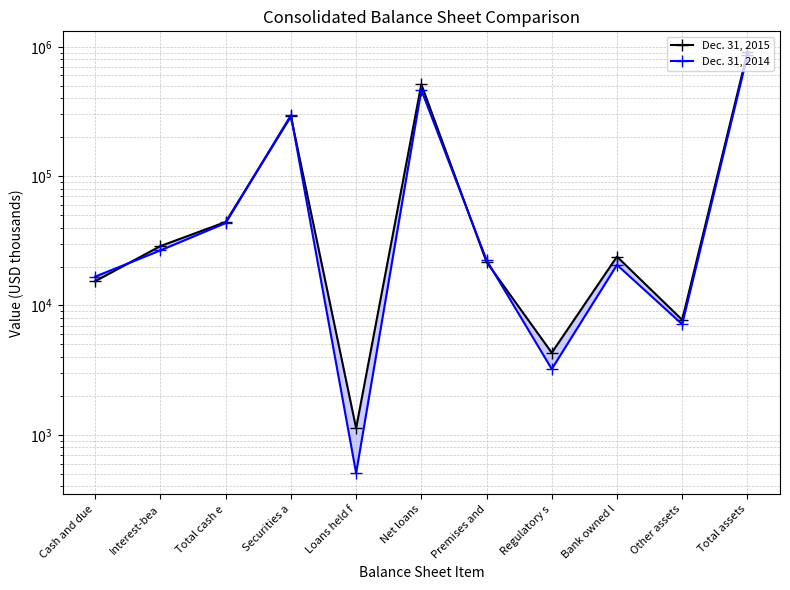

At which category is the sum across all series the highest?

Total assets